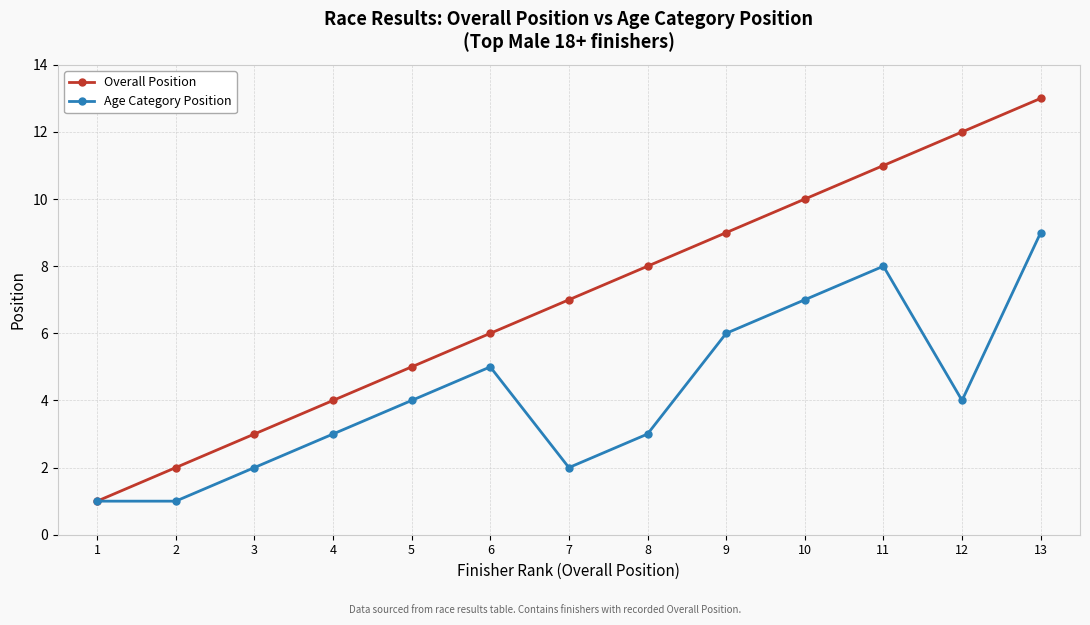

Count the Age Category Position values in the range 2 to 6.

8